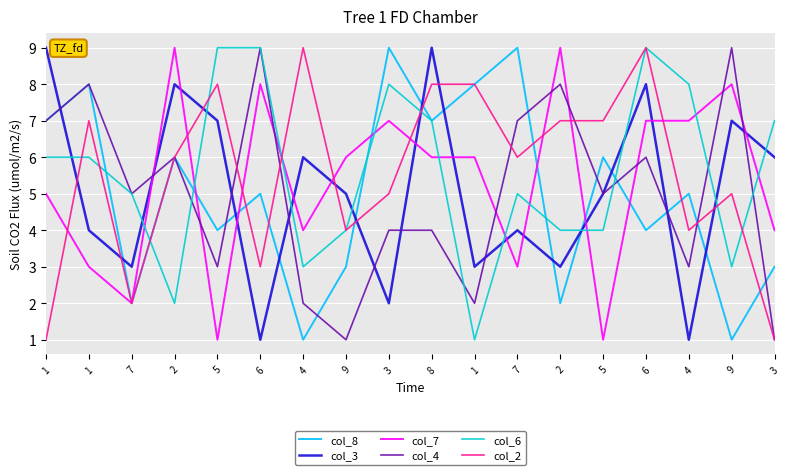

Between 6 and 9, which series saw the biggest shift?

col_6